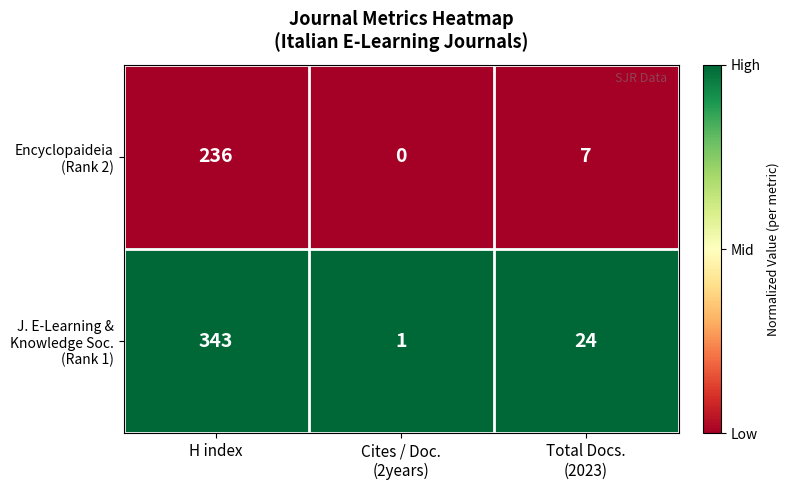

Which category has the lowest value across all series?

Cites / Doc.
(2years)